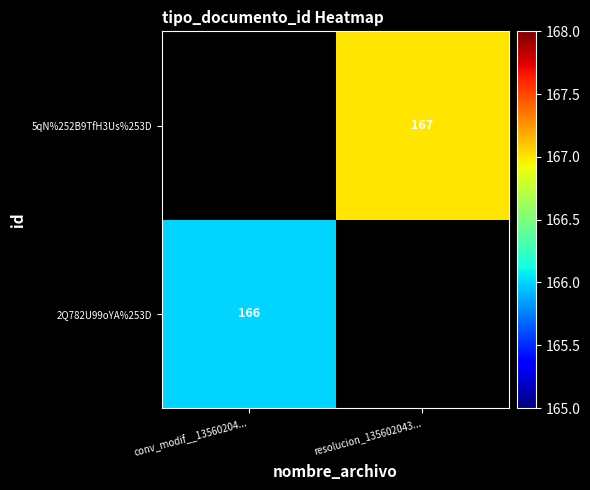

The value of 2Q782U99oYA%253D at conv_modif__13560204... is 260. True or false?

False